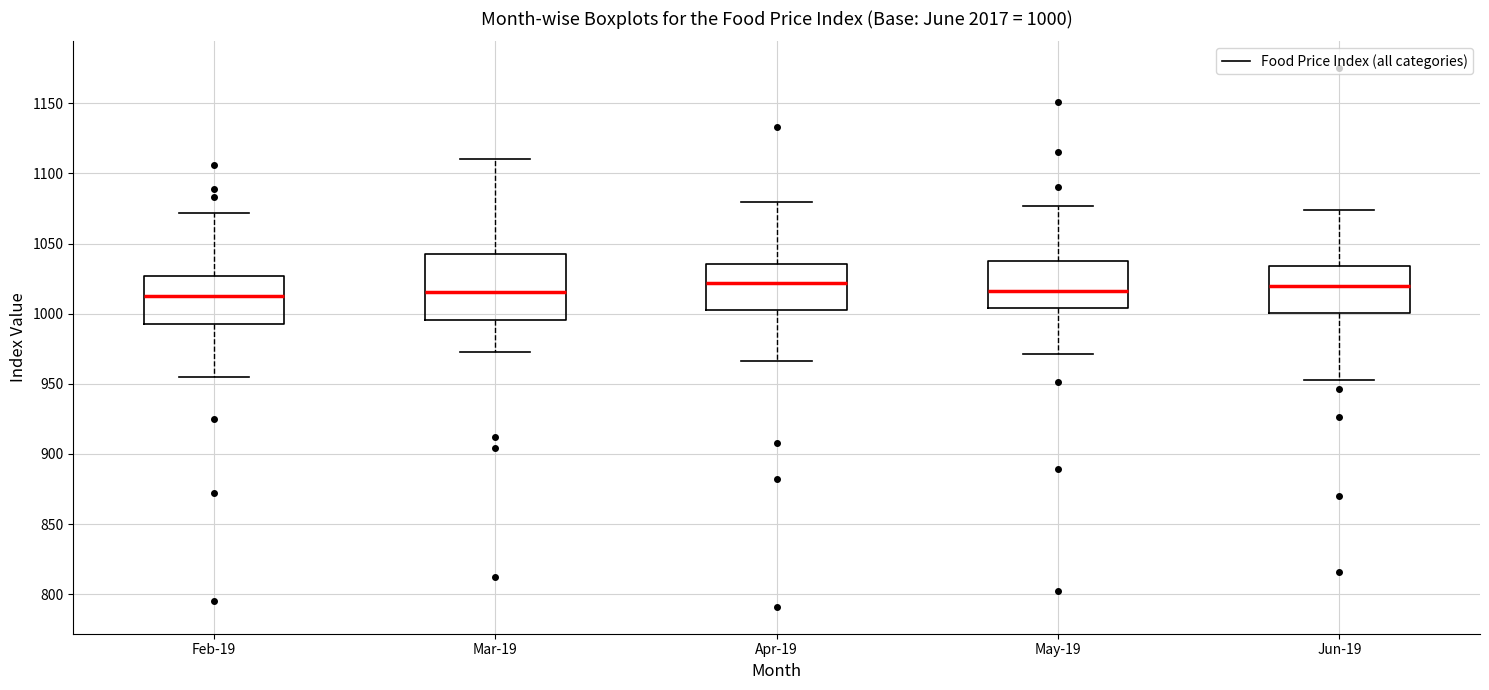

Comparing the boxes themselves (not the whiskers), which one is the tallest?

Mar-19